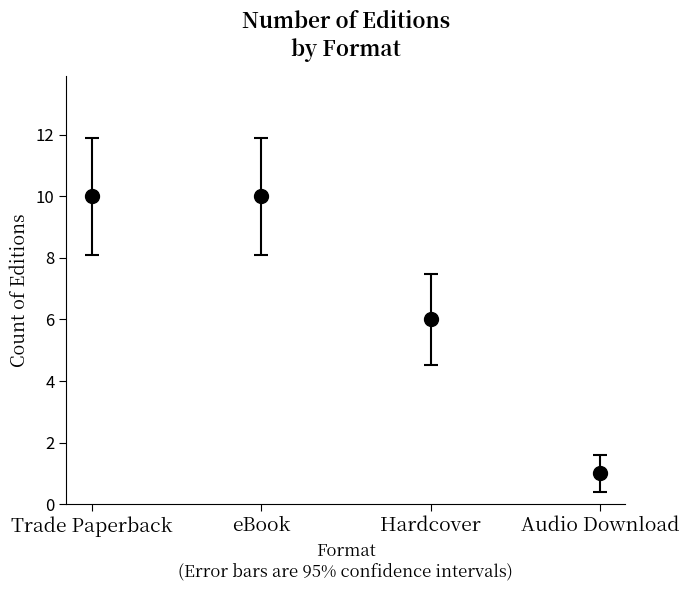

What is the ratio of the value at Audio Download to the value at Trade Paperback?

0.1